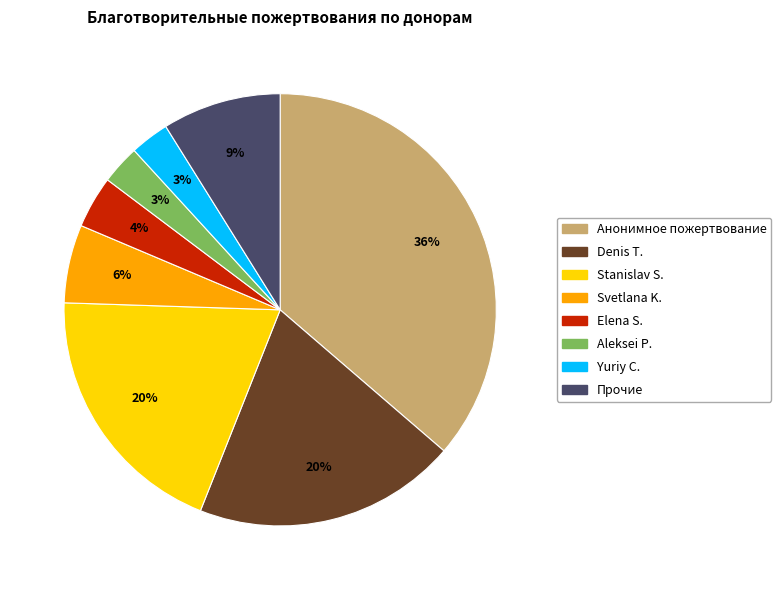

To the nearest percent, what is the difference between the largest and smallest slice percentages?

33%